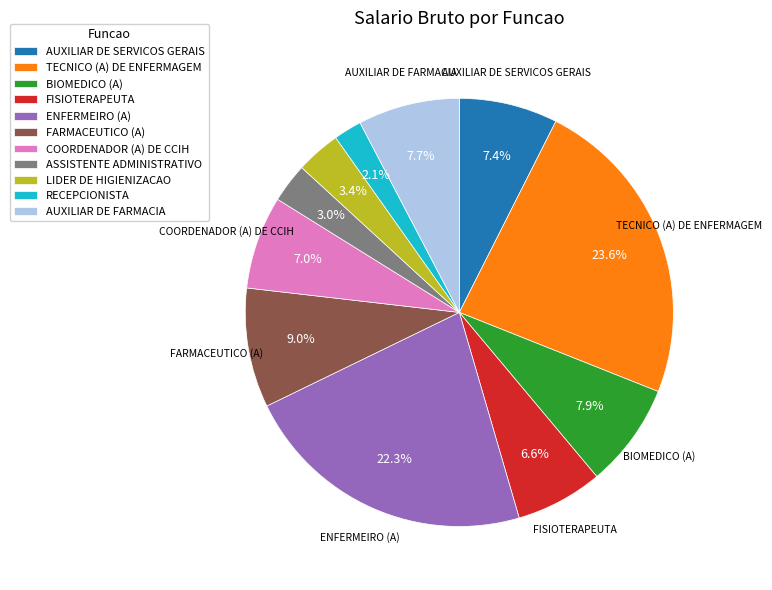

What is the largest slice in the pie chart?

TECNICO (A) DE ENFERMAGEM